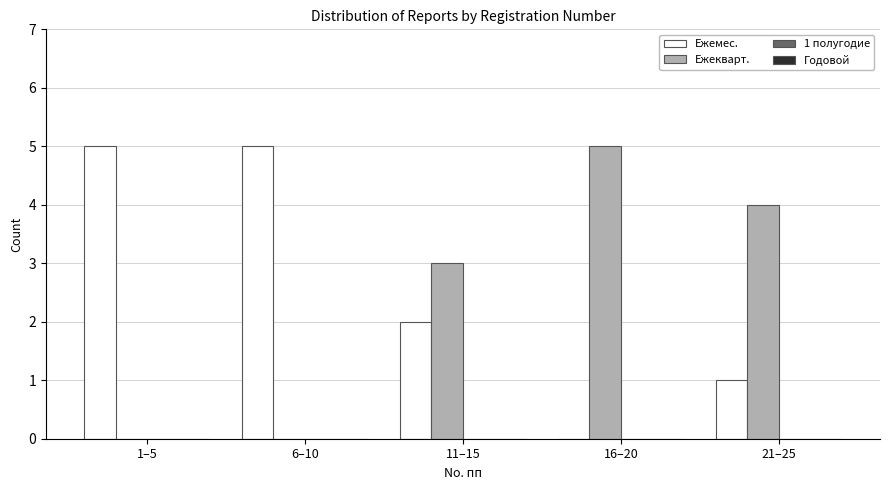

Reading left to right, transcribe all the data shown in this chart.

Ежемес.: 1–5=5	6–10=5	11–15=2	16–20=0	21–25=1
Ежекварт.: 1–5=0	6–10=0	11–15=3	16–20=5	21–25=4